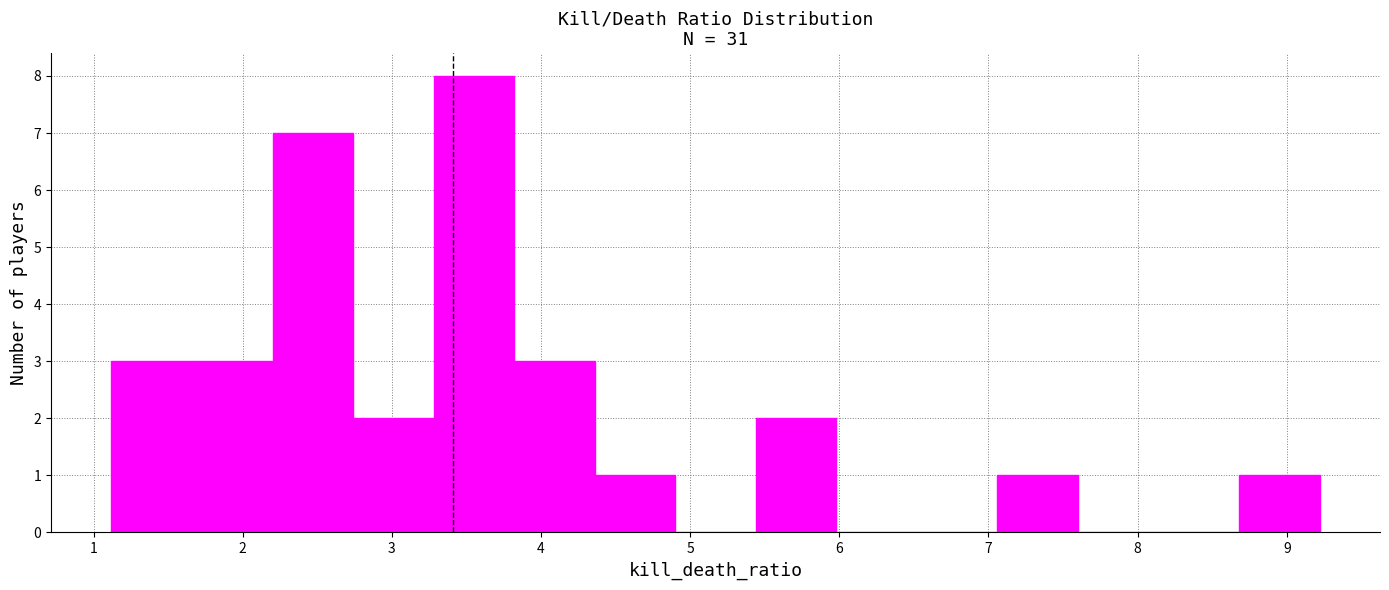

Reading left to right, transcribe this chart: for each bar, give the range it covers on the x-axis and its height. Neither the bar edges nor the heights are printed on the chart, so give them approximately, as read against the axes.

1.12 to 1.66: 3
1.66 to 2.20: 3
2.20 to 2.74: 7
2.74 to 3.28: 2
3.28 to 3.82: 8
3.82 to 4.36: 3
4.36 to 4.90: 1
4.90 to 5.44: 0
5.44 to 5.98: 2
5.98 to 6.52: 0
6.52 to 7.06: 0
7.06 to 7.60: 1
7.60 to 8.14: 0
8.14 to 8.68: 0
8.68 to 9.22: 1